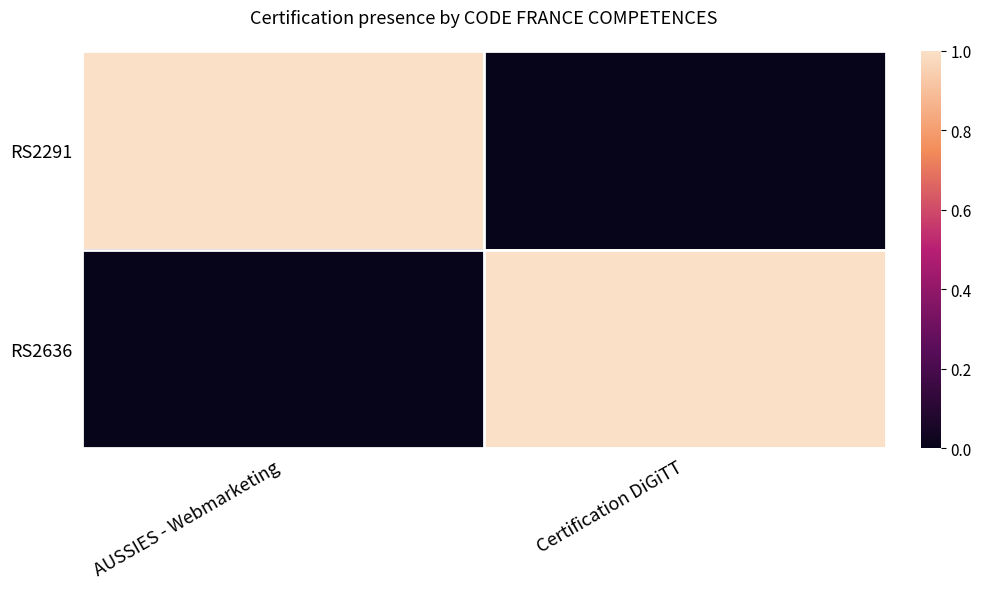

How many categories are shown in the chart?

2